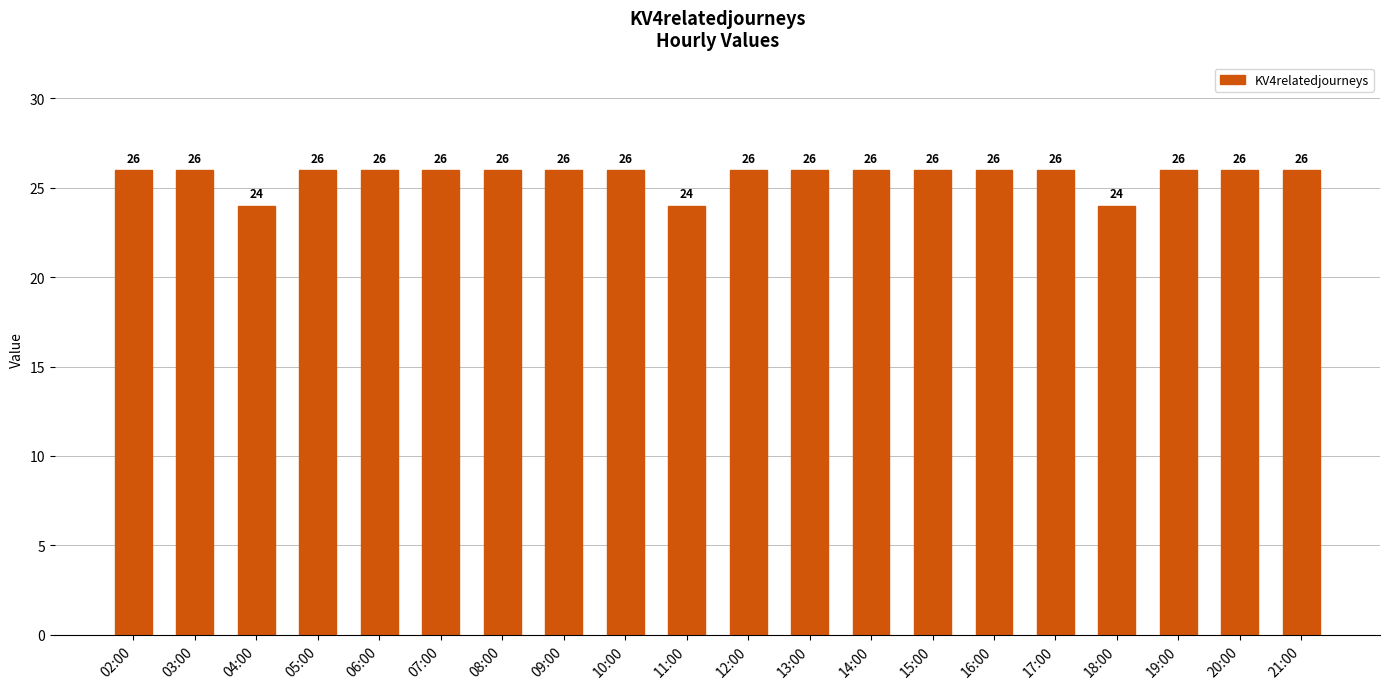

How many bars are there in total?

20